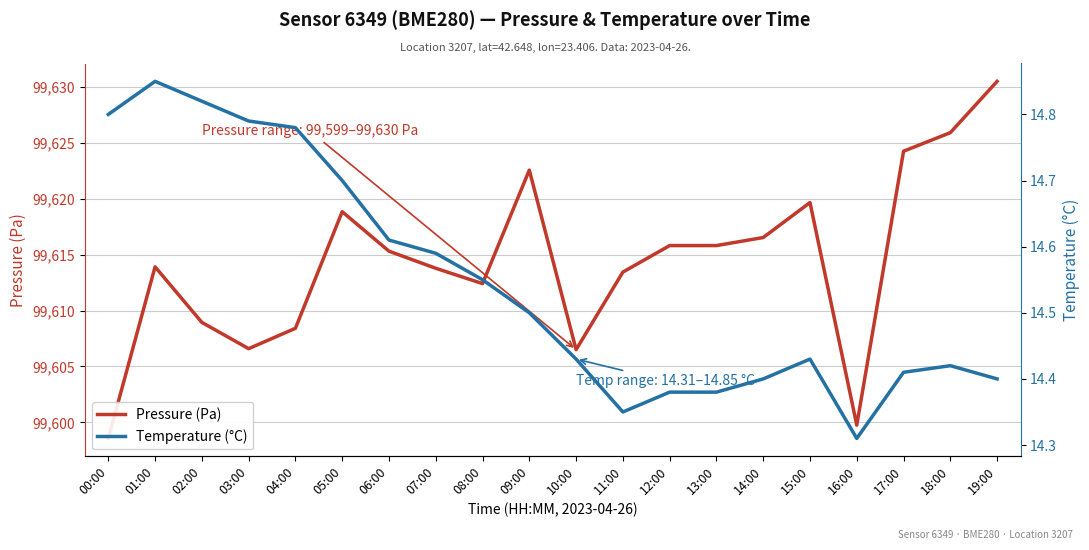

How many interior local valleys does the Temperature (°C) series have?

2